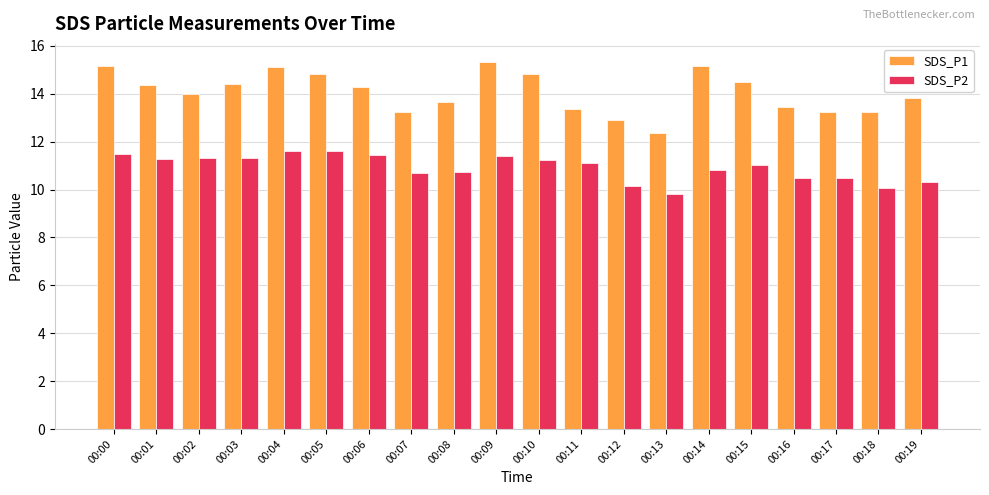

What is the sum of all SDS_P1 values?

281.3